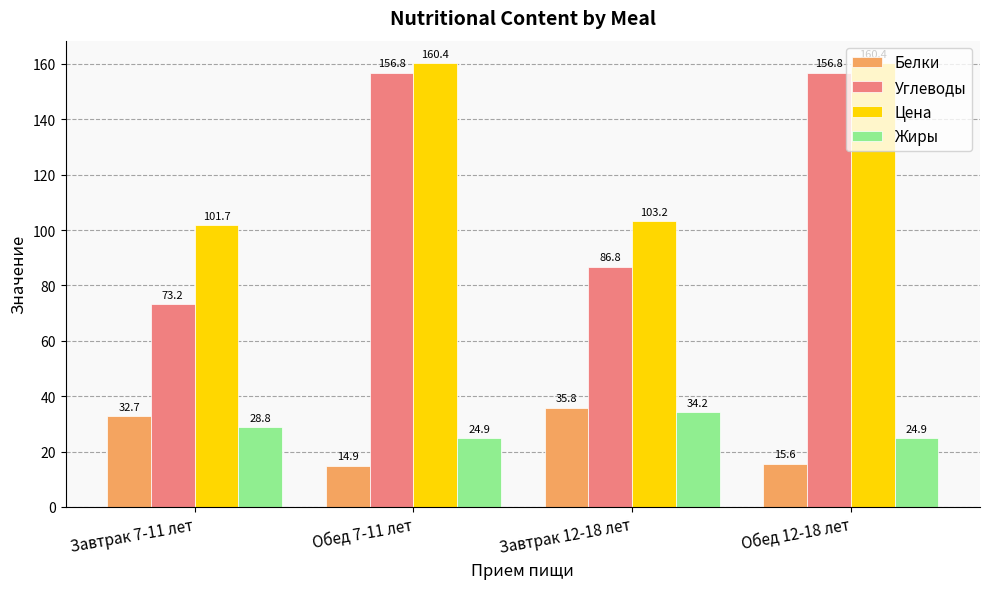

Is it true that Цена equals 160.4 at Обед 7-11 лет?

True